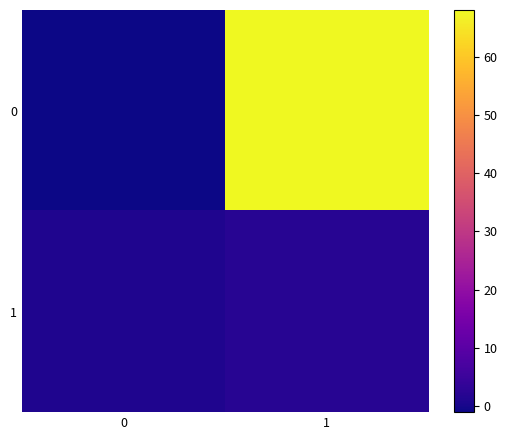

List the series in order of their peak value, highest first.

0, 1